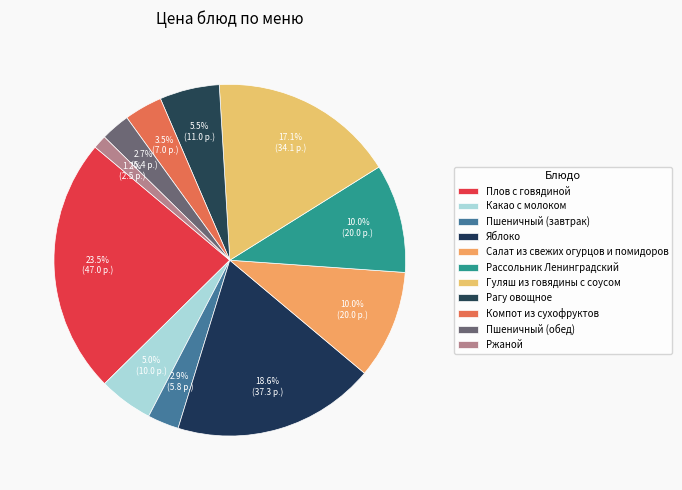

Rank the categories by value from lowest to highest.

Ржаной, Пшеничный (обед), Пшеничный (завтрак), Компот из сухофруктов, Какао с молоком, Рагу овощное, Салат из свежих огурцов и помидоров, Рассольник Ленинградский, Гуляш из говядины с соусом, Яблоко, Плов с говядиной